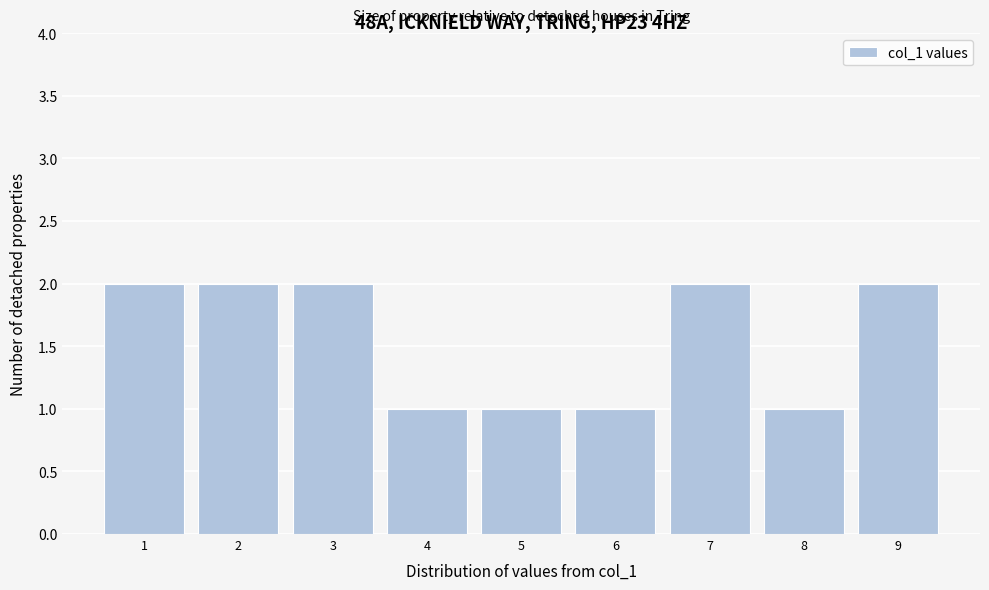

Reading left to right, what are all the values shown in this chart?

2	2	2	1	1	1	2	1	2